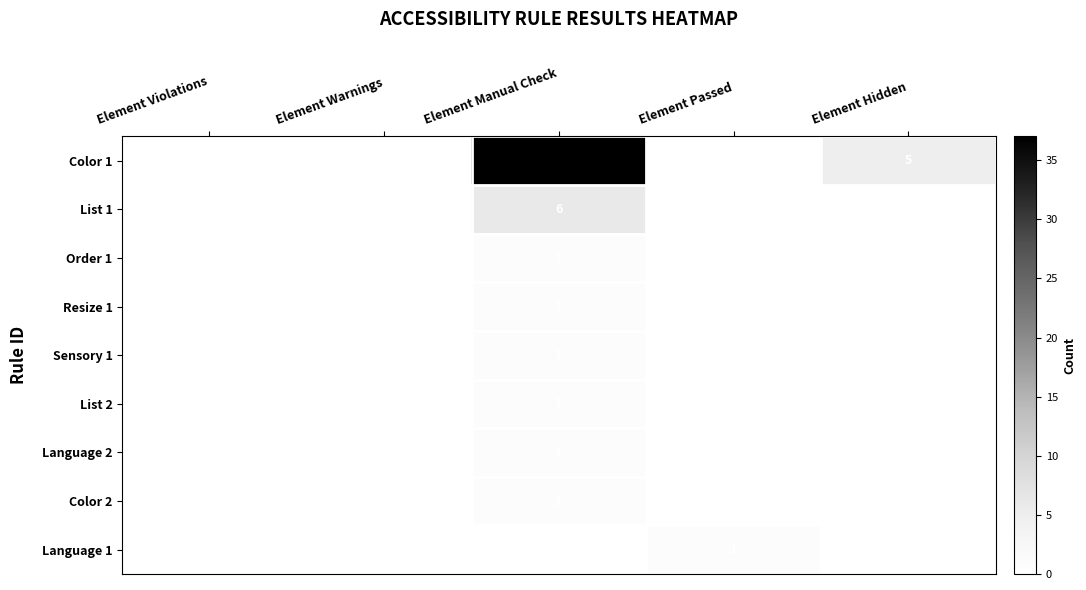

What is the difference between the maximum and second lowest values in the List 1 series?

6